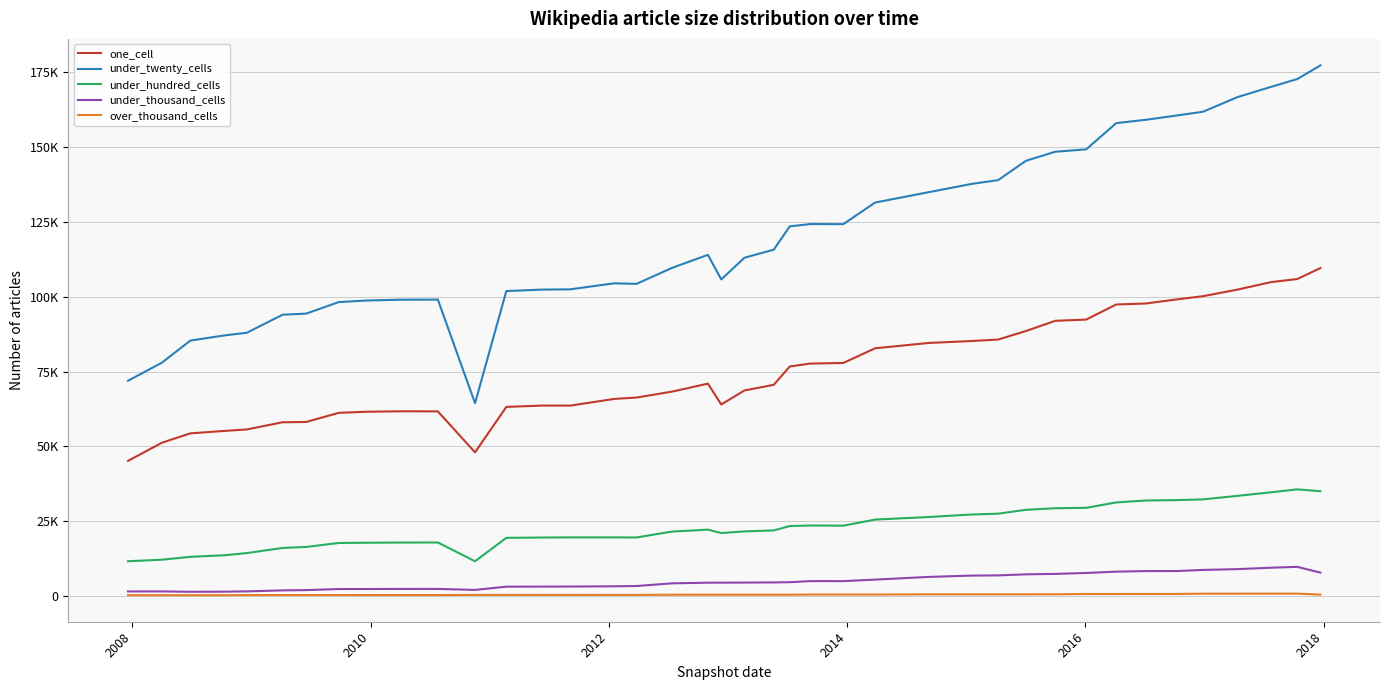

What are all the series names shown in the legend?

one_cell, under_twenty_cells, under_hundred_cells, under_thousand_cells, over_thousand_cells